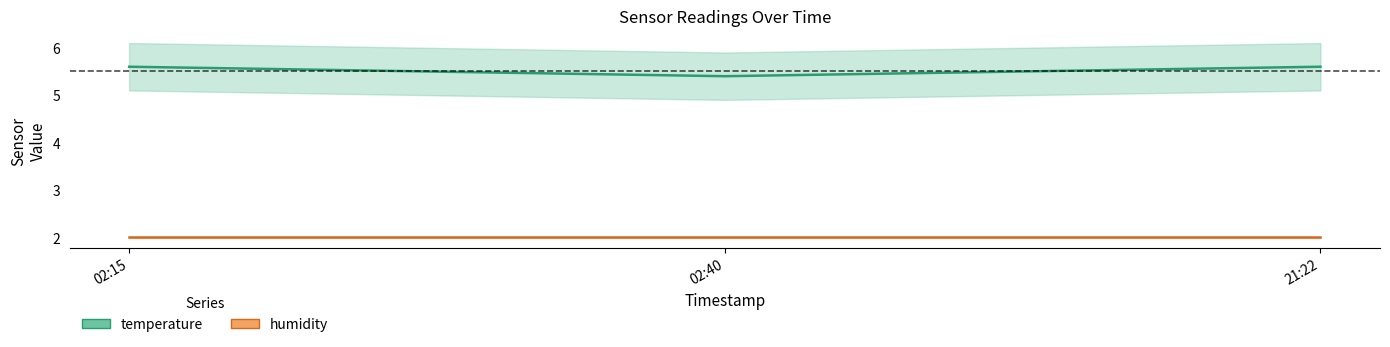

Rank the series by their average value, from highest to lowest.

temperature, humidity